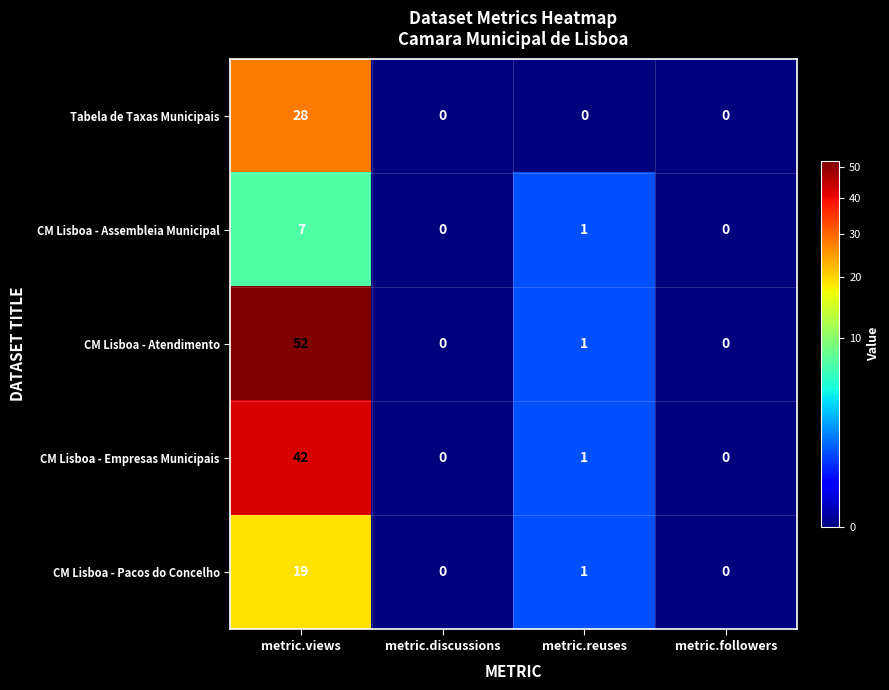

How many categories are shown in the chart?

4